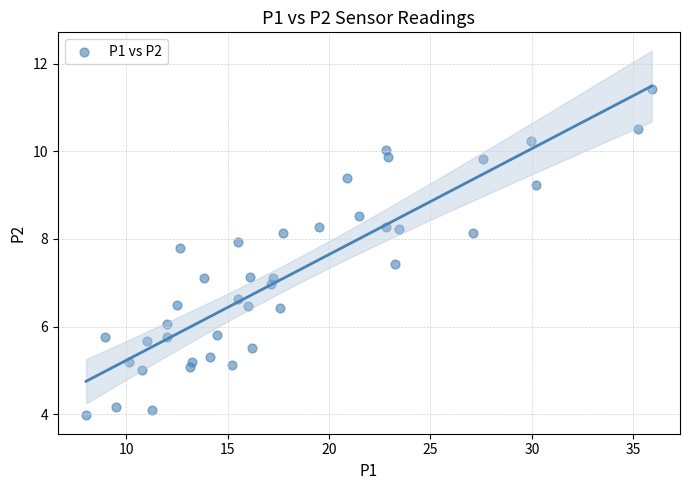

What is the range of X values (max minus min)?

27.9